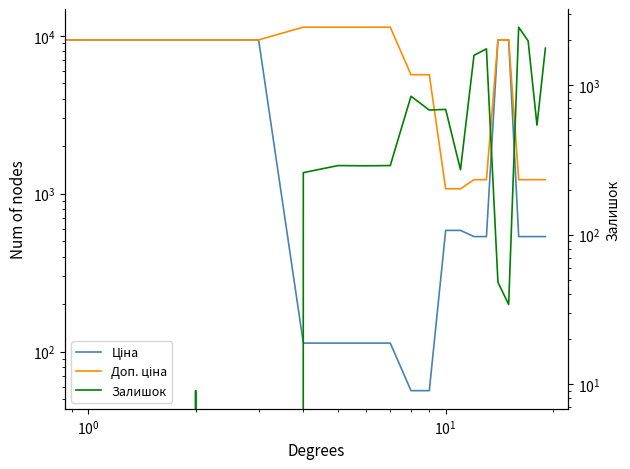

At which label does Залишок first exceed 290?

8